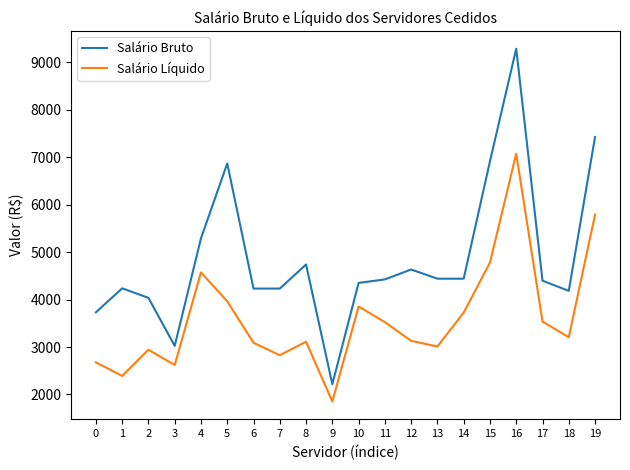

At which category does Salário Líquido reach its first local valley?

1